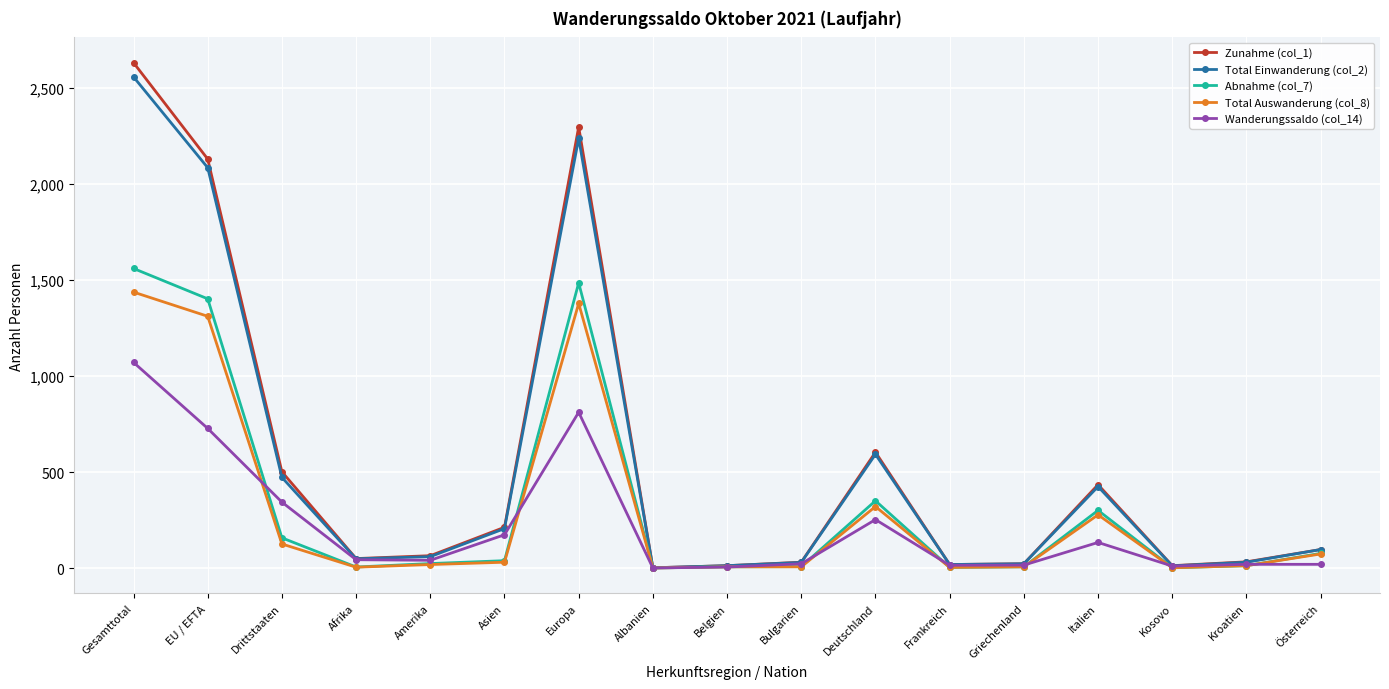

The Wanderungssaldo (col_14) series shows 20 at Kroatien. True or false?

True